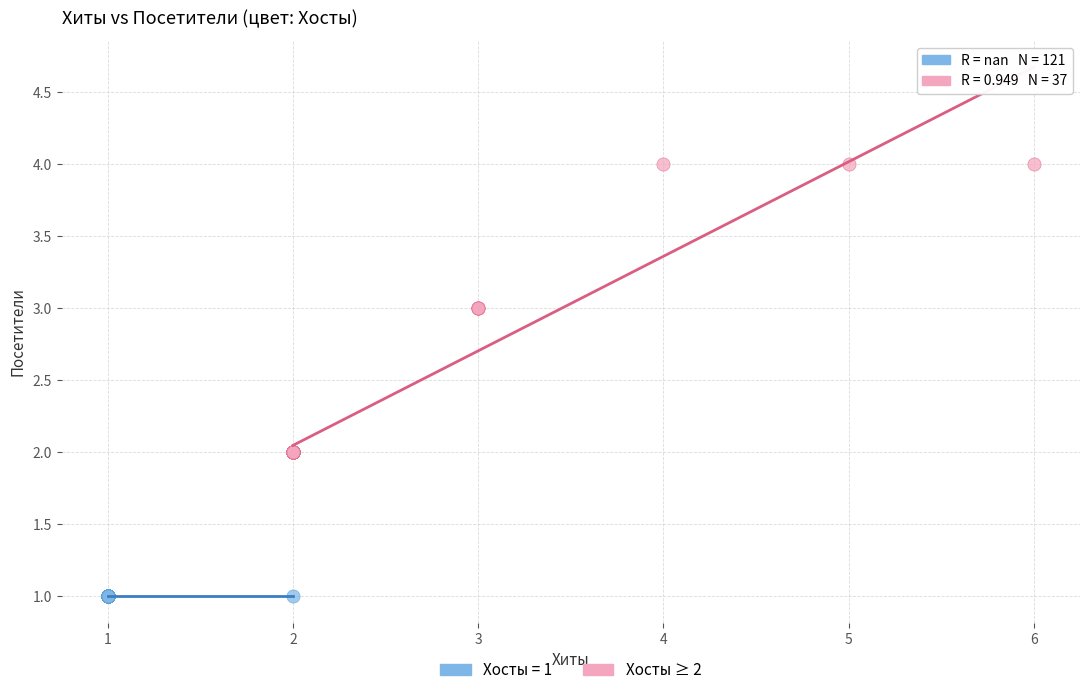

Which series contains the lowest Y value?

Хосты = 1